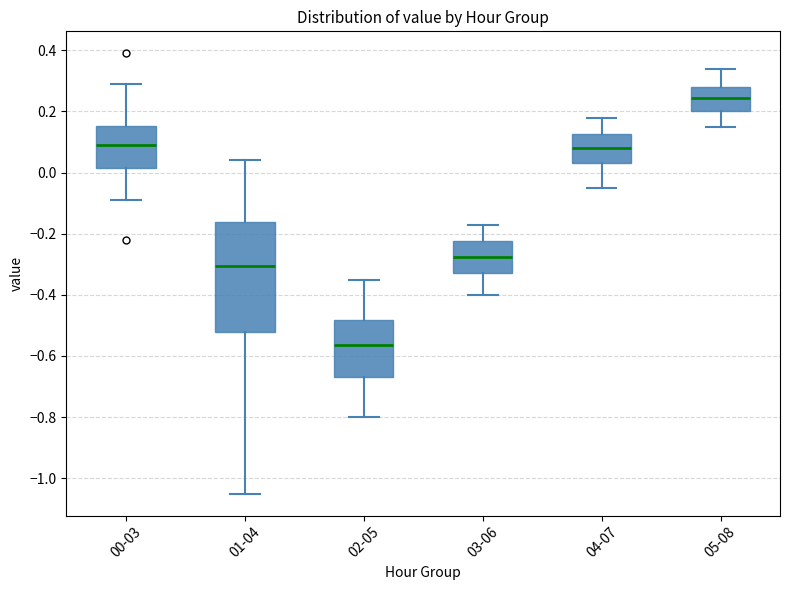

Reading left to right, read every box against the y-axis: the position of its median line, the range the box covers, and the ends of its whiskers. The values are not printed on the chart, so give them approximately, as read against the axis.

00-03: median 0.10, box 0.02 to 0.16, whiskers -0.08 to 0.30
01-04: median -0.30, box -0.52 to -0.16, whiskers -1.04 to 0.04
02-05: median -0.56, box -0.66 to -0.48, whiskers -0.80 to -0.34
03-06: median -0.28, box -0.32 to -0.22, whiskers -0.40 to -0.16
04-07: median 0.08, box 0.04 to 0.12, whiskers -0.04 to 0.18
05-08: median 0.24, box 0.20 to 0.28, whiskers 0.16 to 0.34